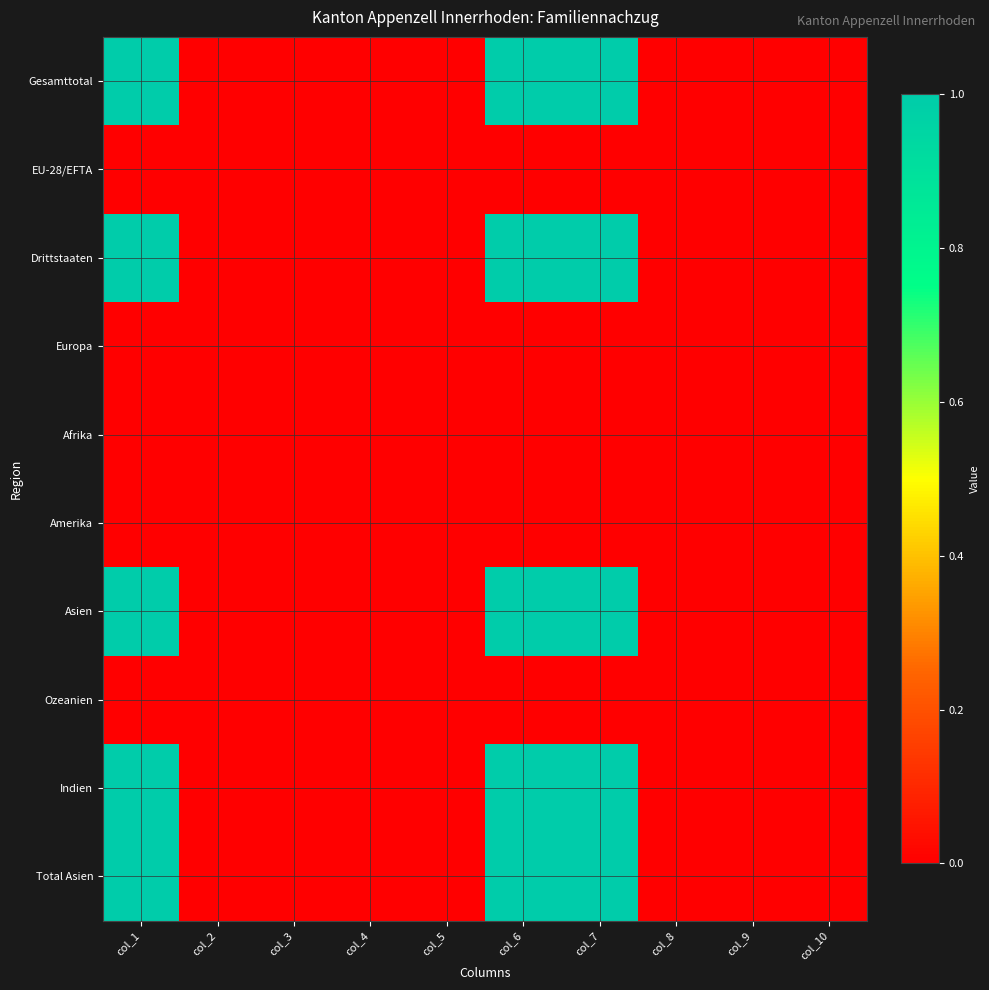

Between col_10 and col_9, which is larger?

col_10